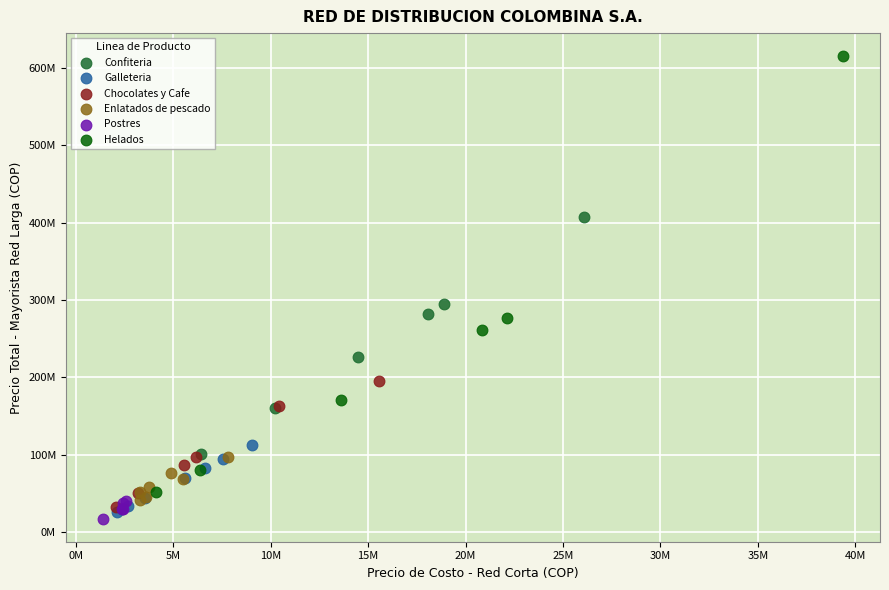

Which series contains the highest Y value?

Helados